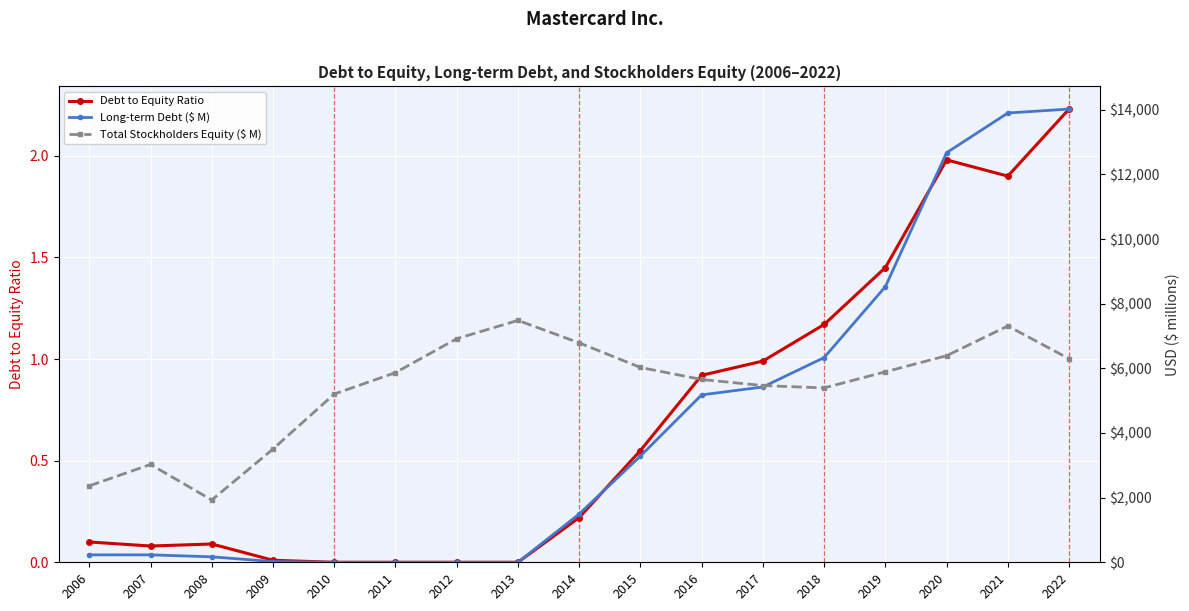

Which series changed the most between 2007 and 2010?

Total Stockholders Equity ($ M)